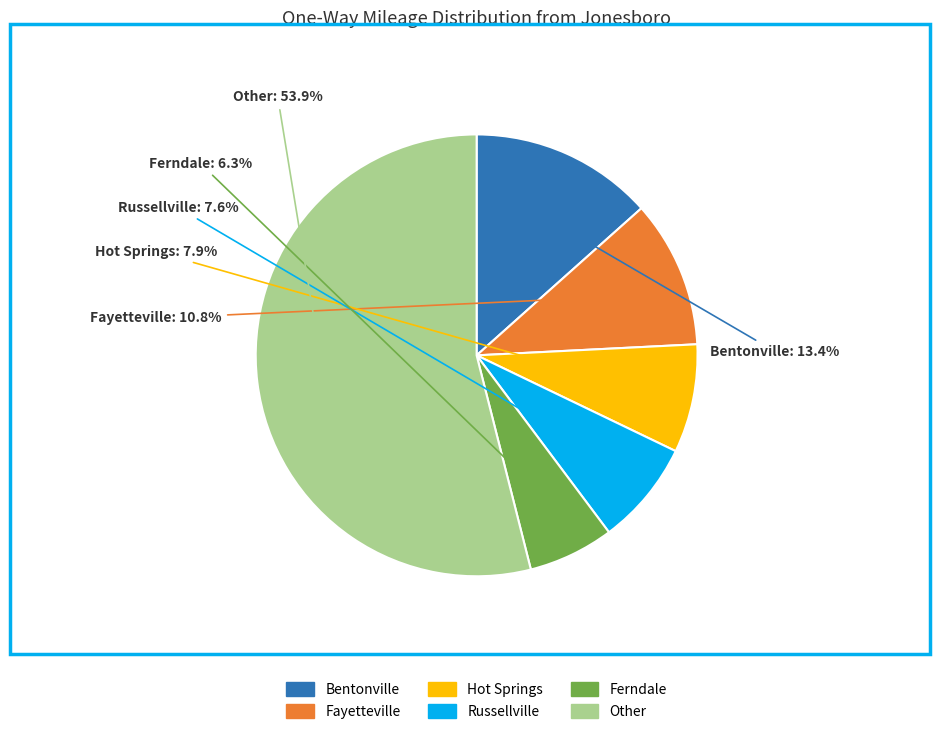

How many segments does this pie chart have?

6